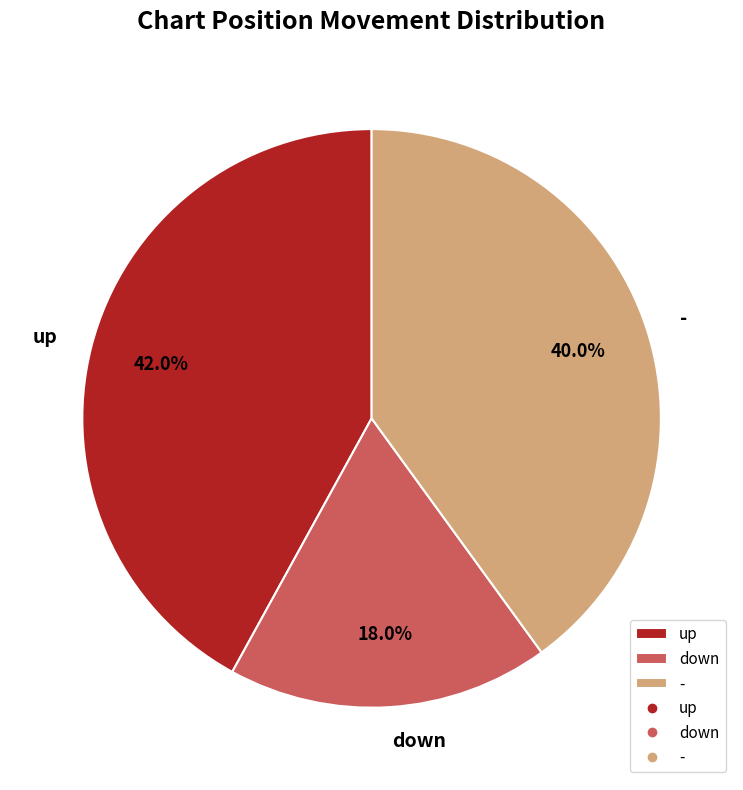

Rank the categories by value from lowest to highest.

down, -, up